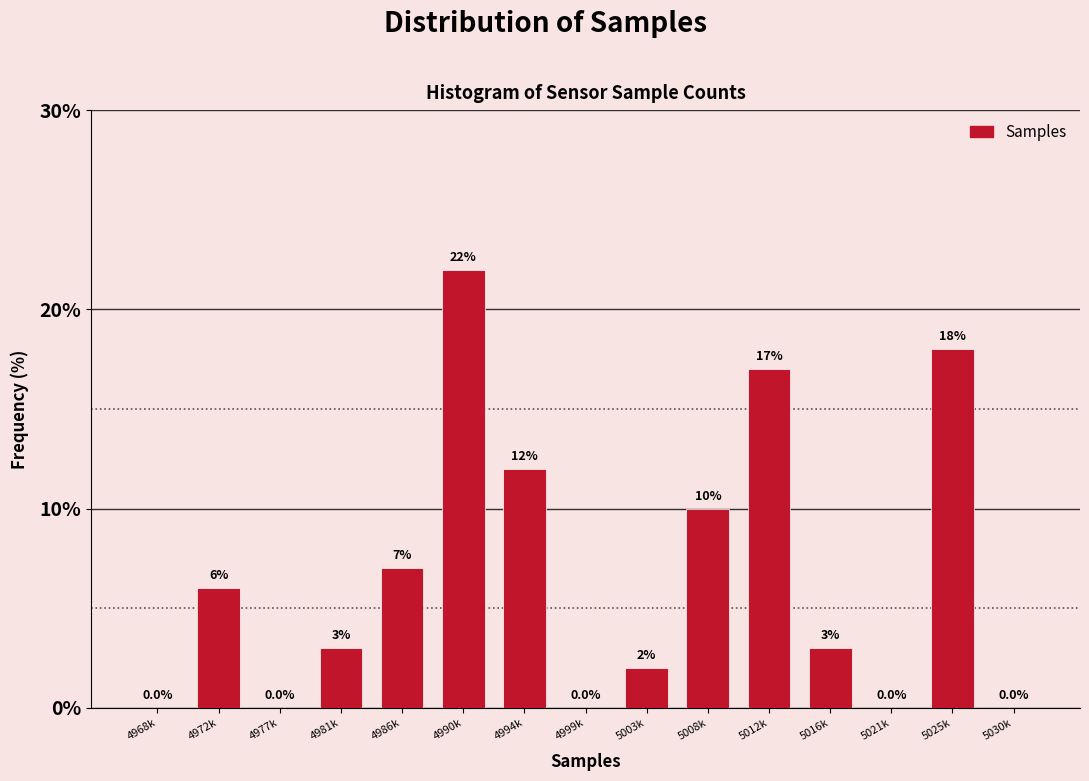

Reading left to right, what are all the values shown in this chart?

4968k=0.0	4972k=6.0	4977k=0.0	4981k=3.0	4986k=7.0	4990k=22.0	4994k=12.0	4999k=0.0	5003k=2.0	5008k=10.0	5012k=17.0	5016k=3.0	5021k=0.0	5025k=18.0	5030k=0.0